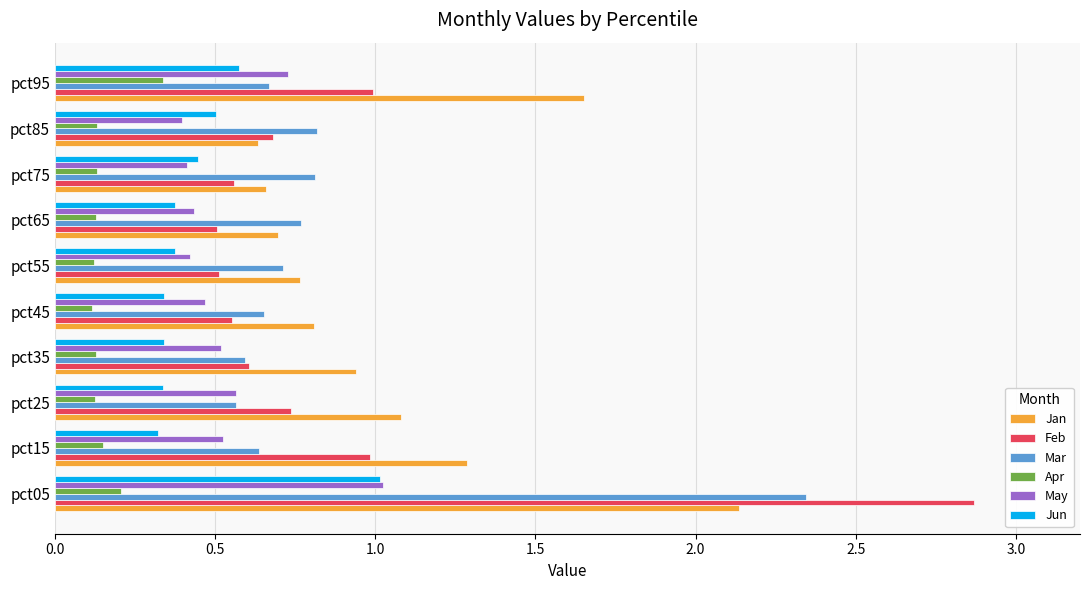

Which category has the highest value across all series?

pct05